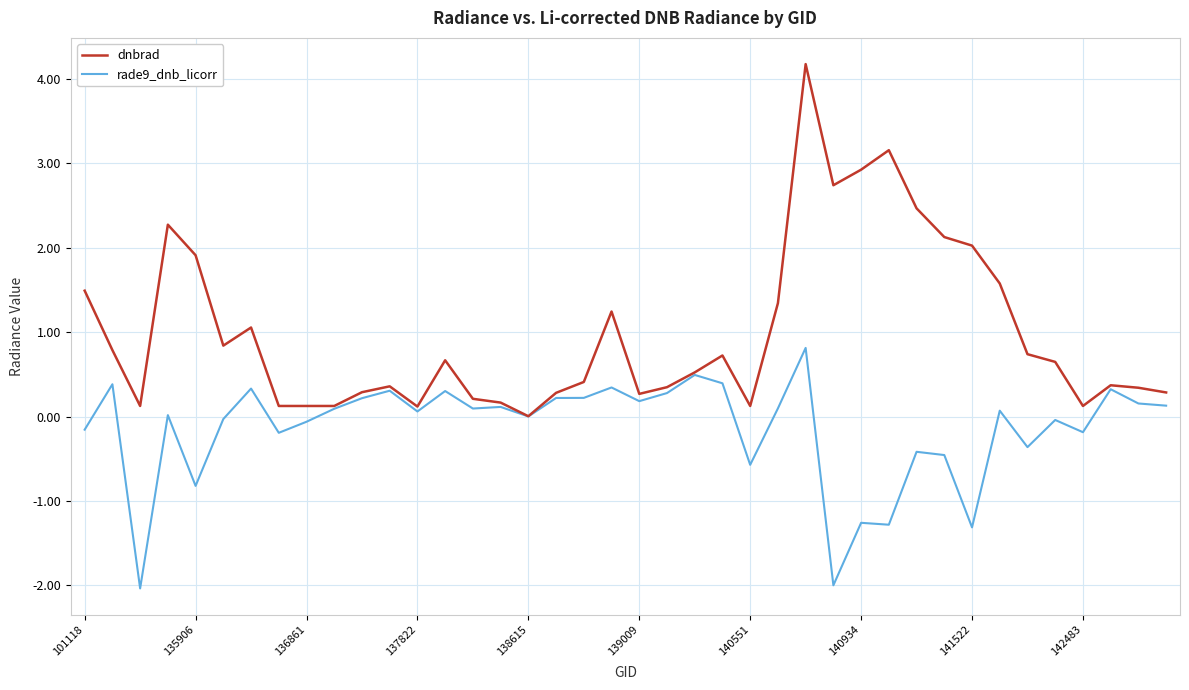

Which series has the largest total across all categories?

dnbrad